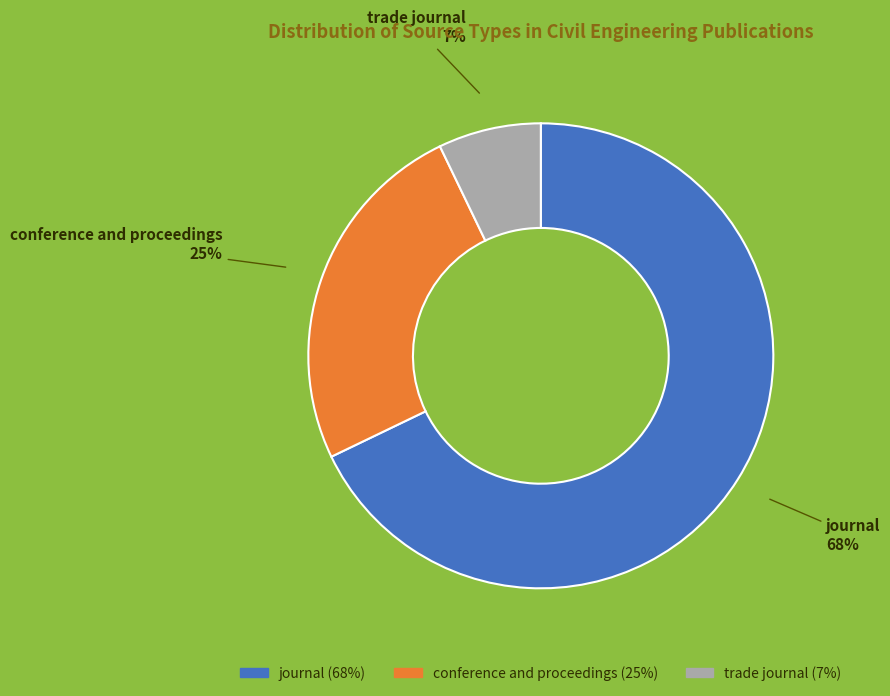

Is the sum of journal and conference and proceedings greater than half?

Yes